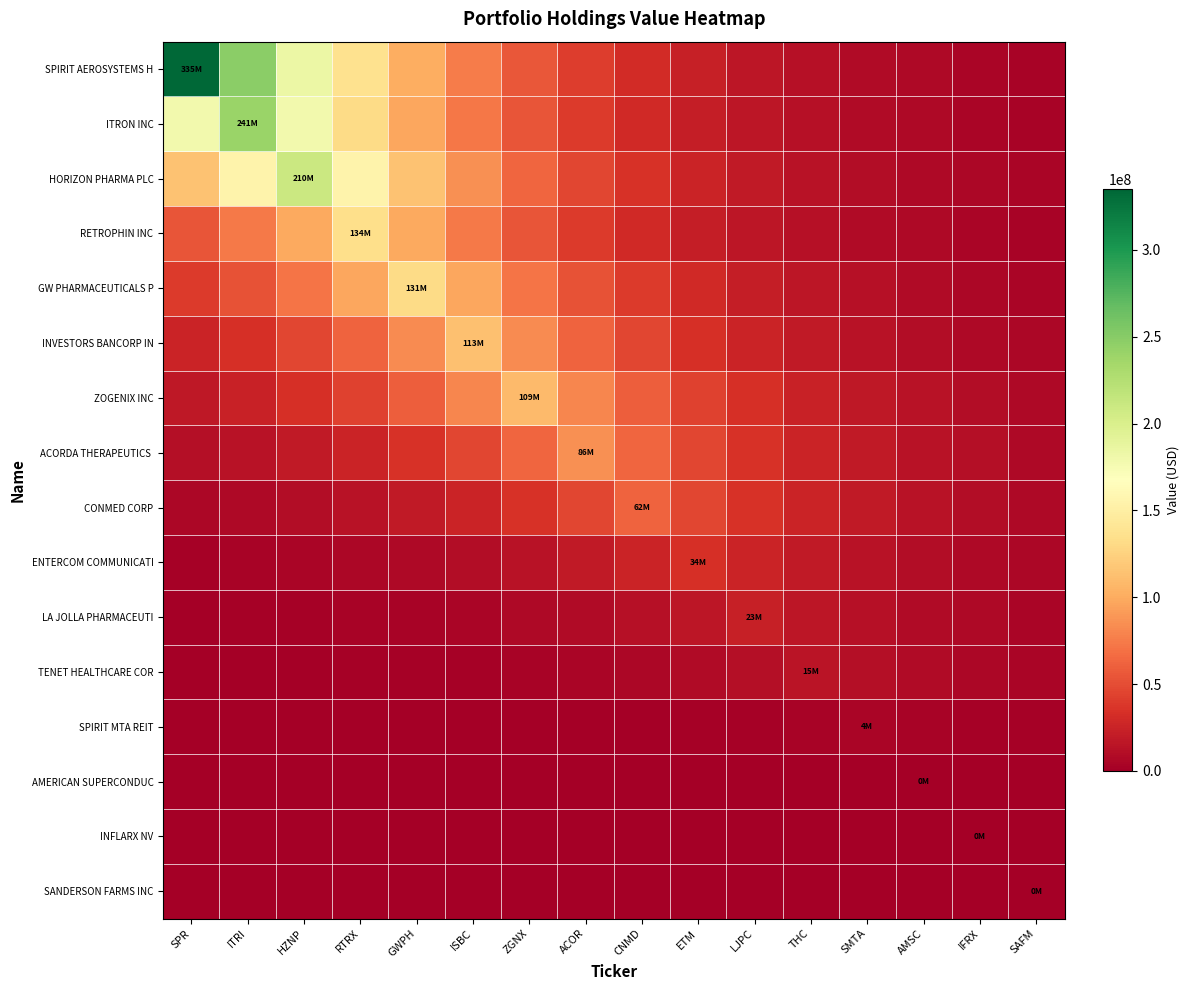

At how many categories does at least one series exceed 23189040?

12